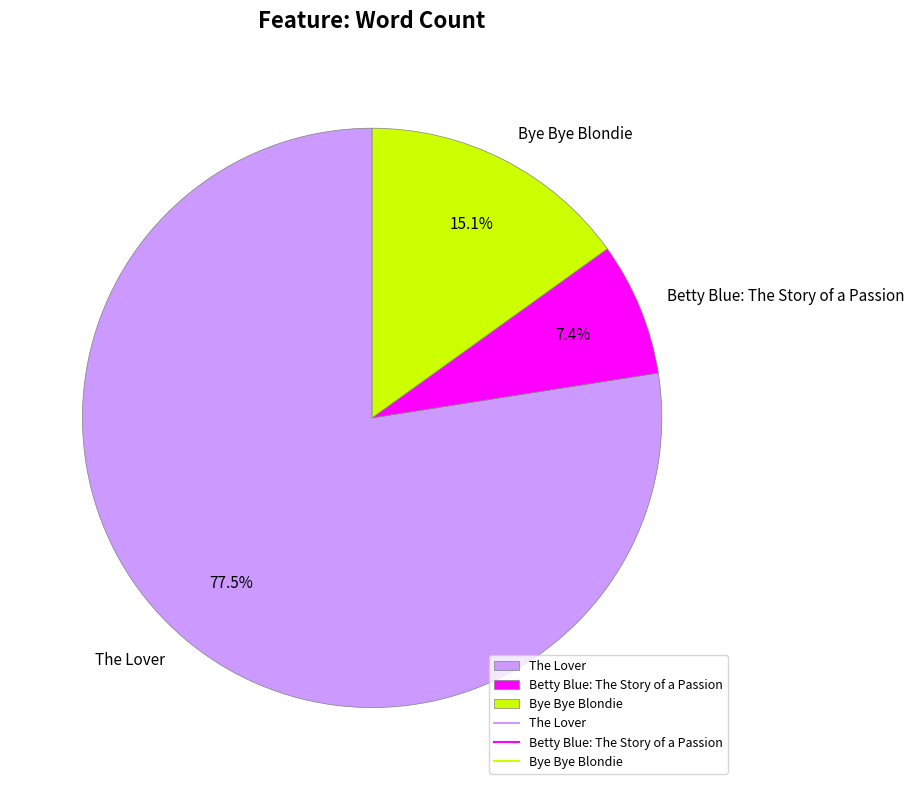

Which category has the smallest portion of the pie?

Betty Blue: The Story of a Passion